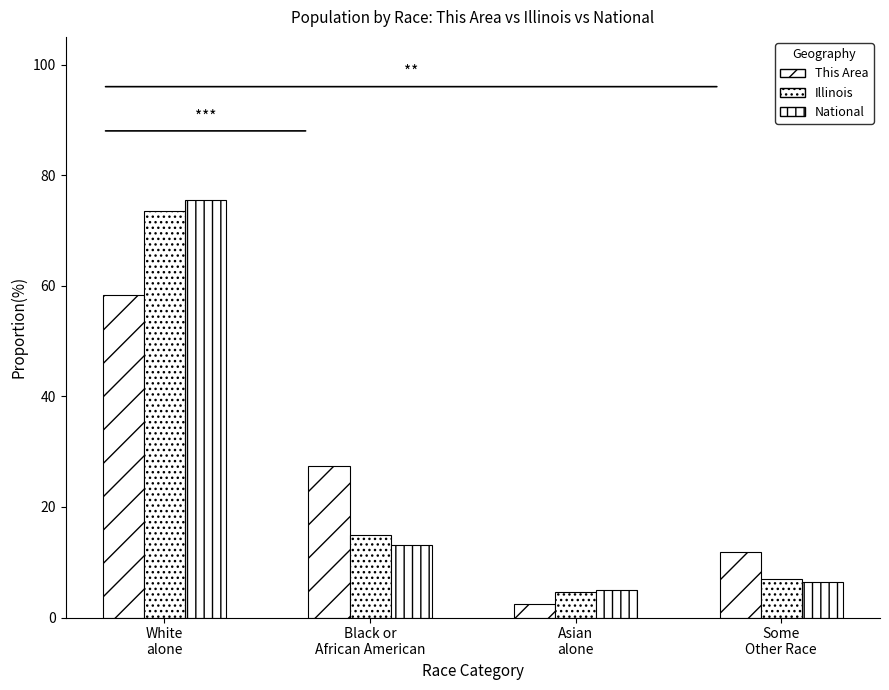

Is the value of This Area at Asian
alone greater than the value of National at Some
Other Race?

No